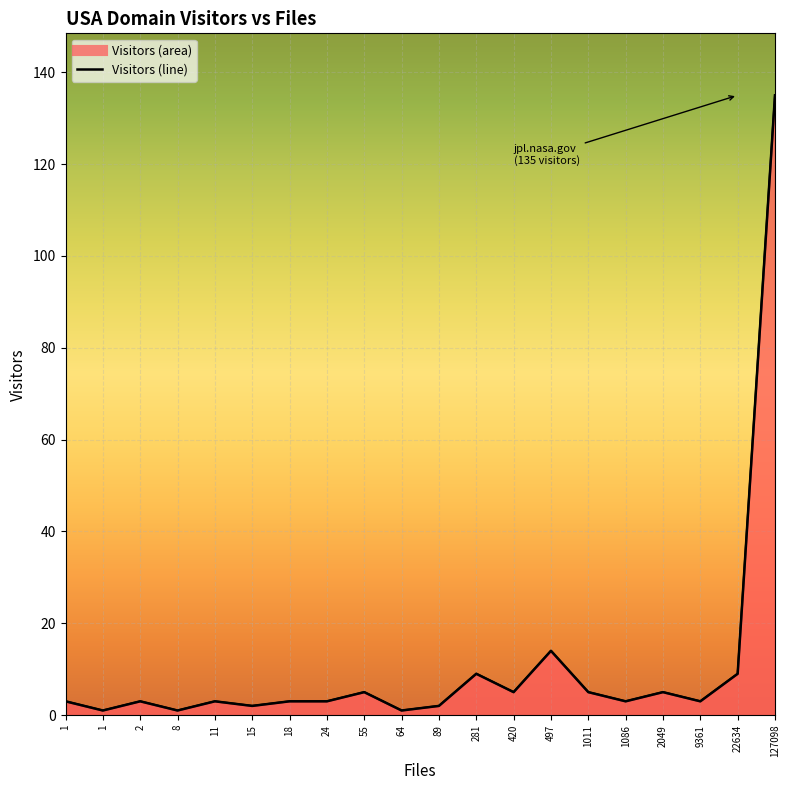

How many lines are shown in the chart?

1